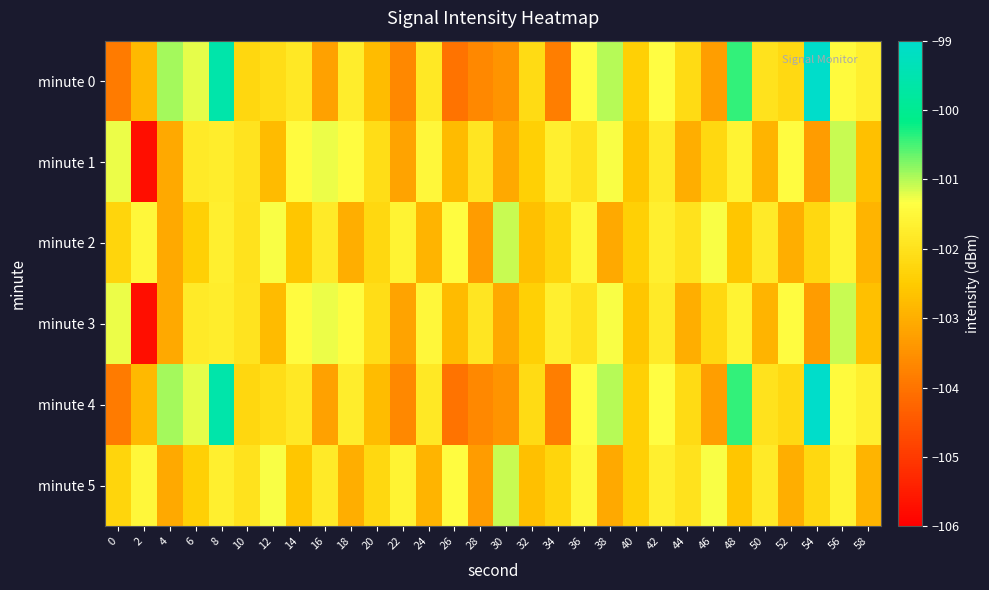

How many categories are shown in the chart?

30